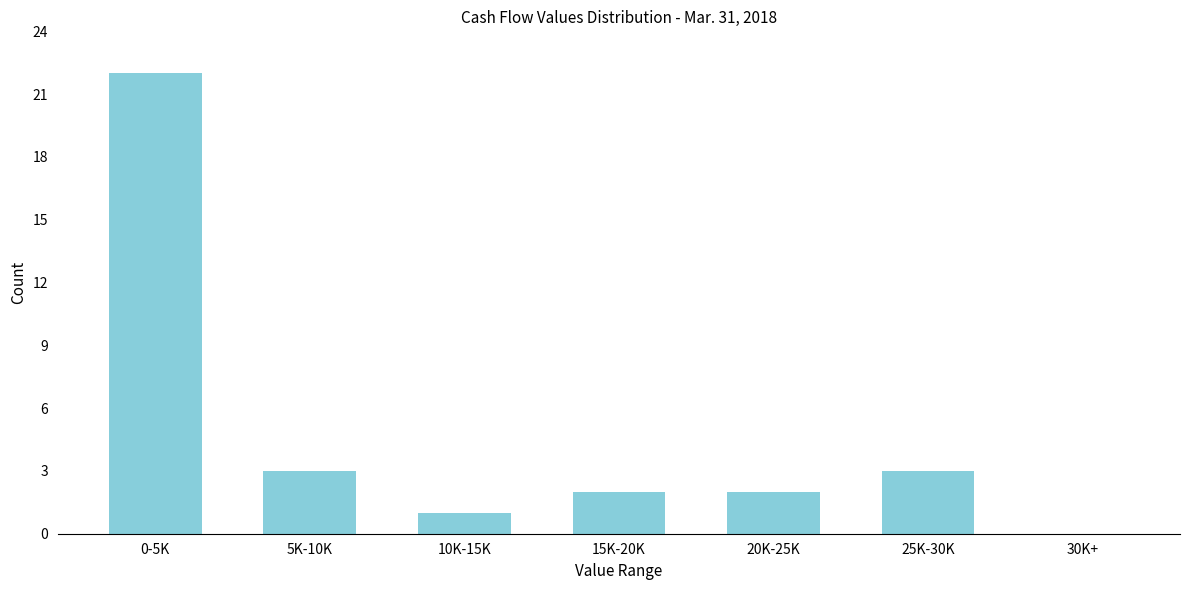

Reading left to right, extract all data points from this chart.

0-5K=22	5K-10K=3	10K-15K=1	15K-20K=2	20K-25K=2	25K-30K=3	30K+=0